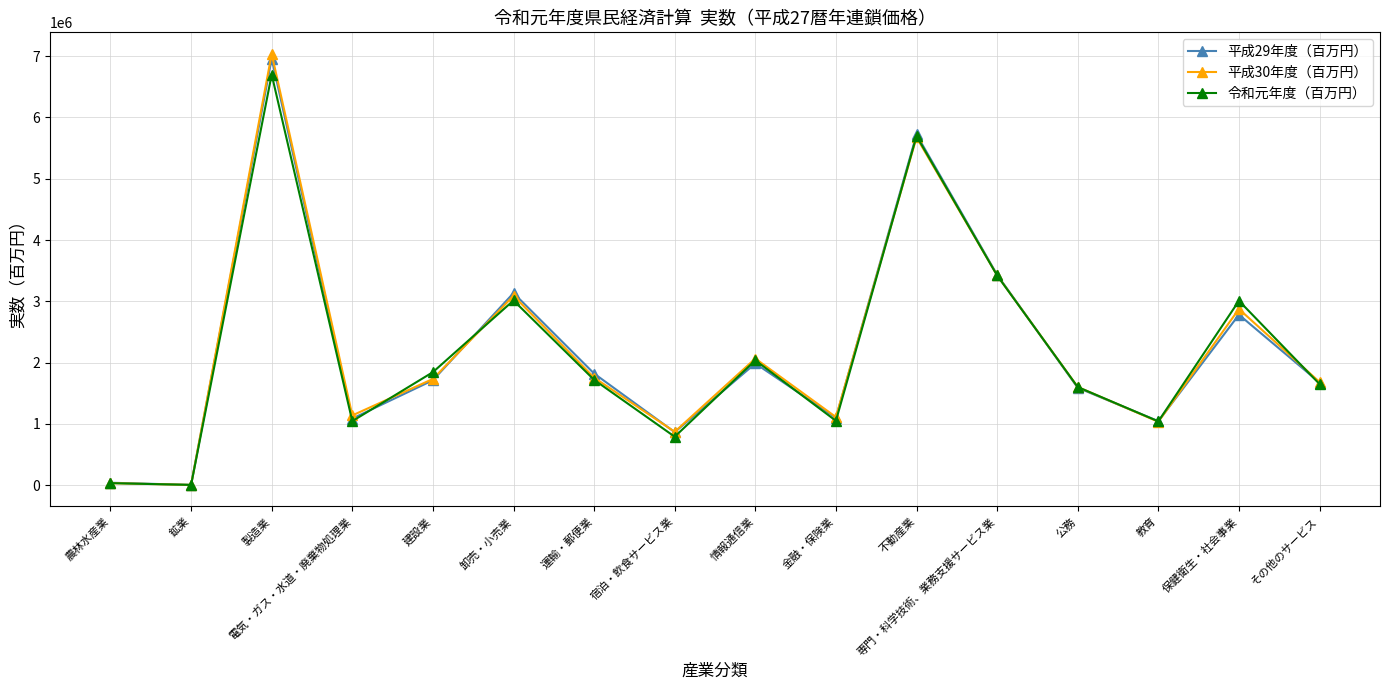

In 平成29年度（百万円）, how many points are lower than both neighbors (excluding endpoints)?

5